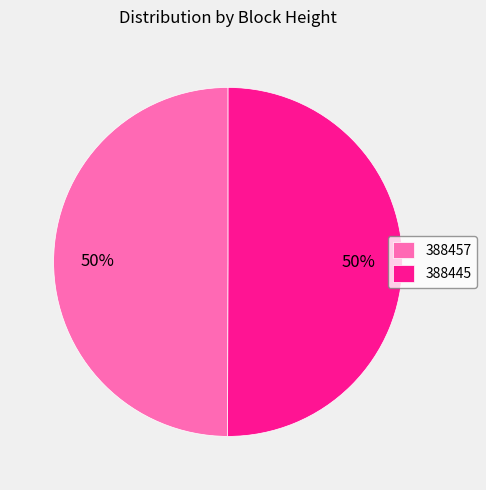

Is the sum of 388457 and 388445 greater than half?

Yes